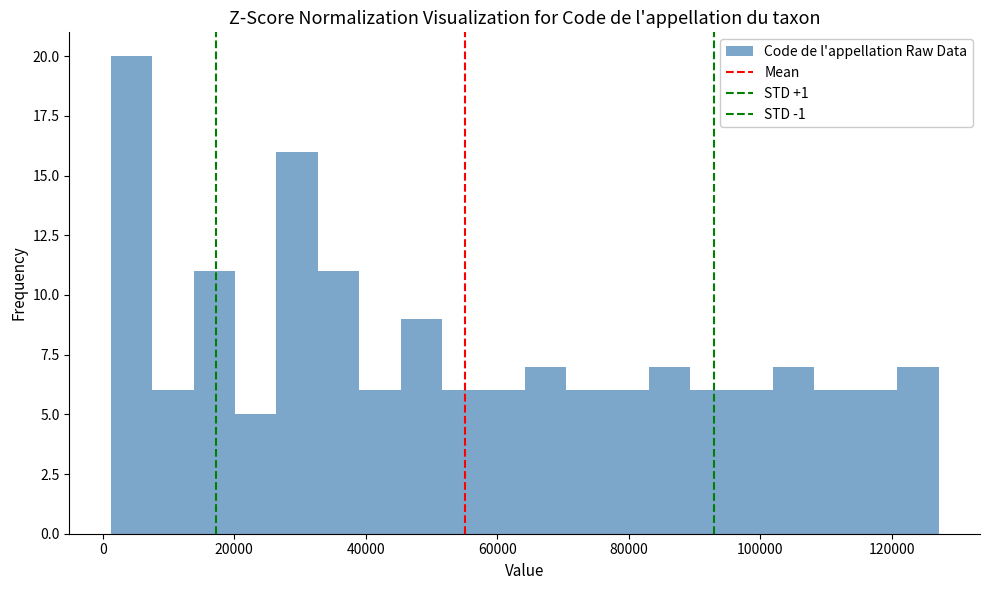

Read against the x-axis, roughly where is the centre of the tallest bar?

4000